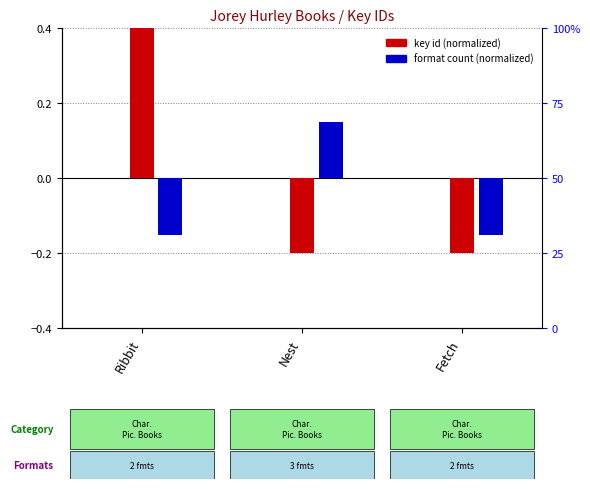

At Fetch, list the series in order from smallest to largest.

key id (normalized), format count (normalized)